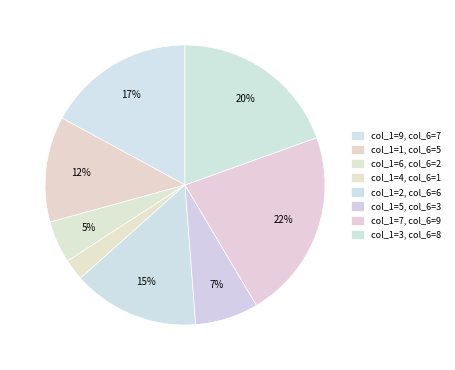

How many slices are in this pie chart?

8